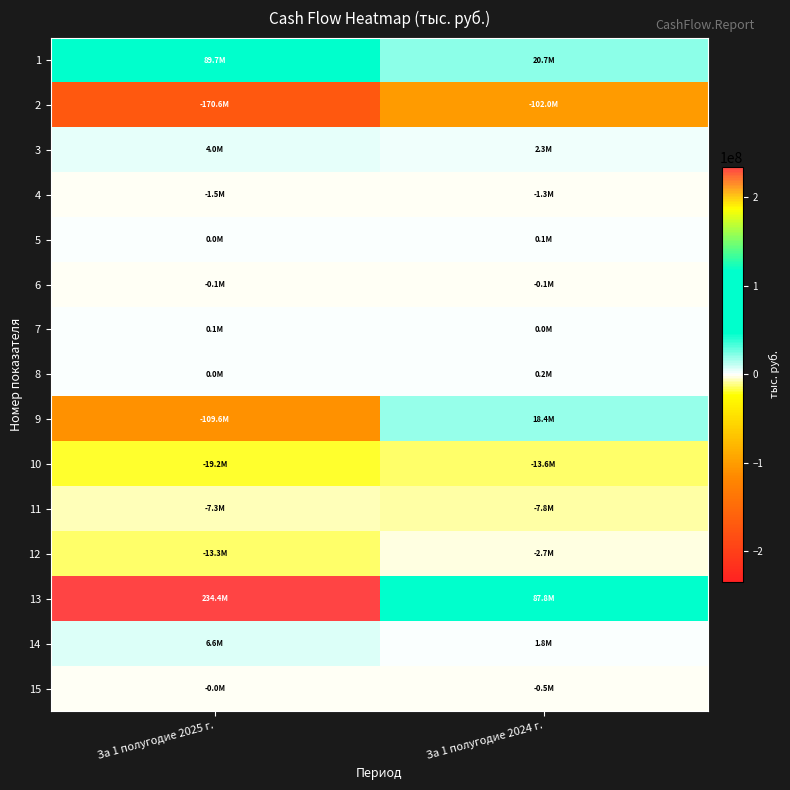

At За 1 полугодие 2025 г., list the series in order from smallest to largest.

2, 9, 10, 12, 11, 4, 6, 15, 5, 8, 7, 3, 14, 1, 13